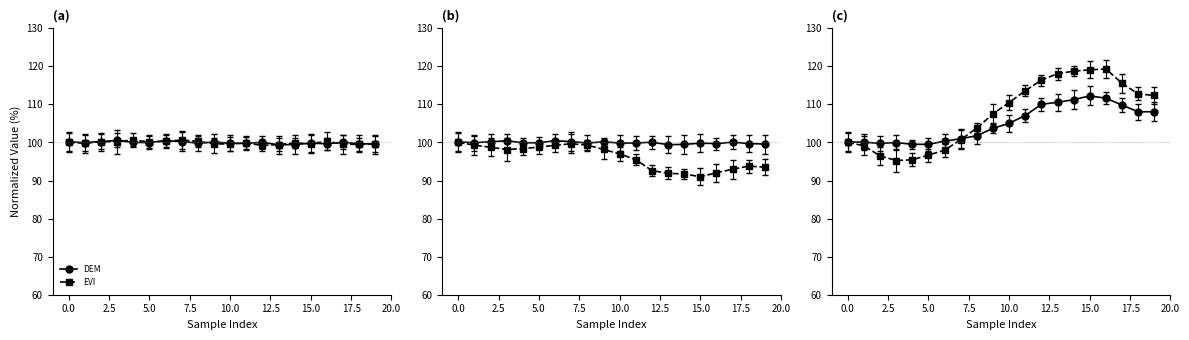

What is the lowest value of the EVI series?

99.2